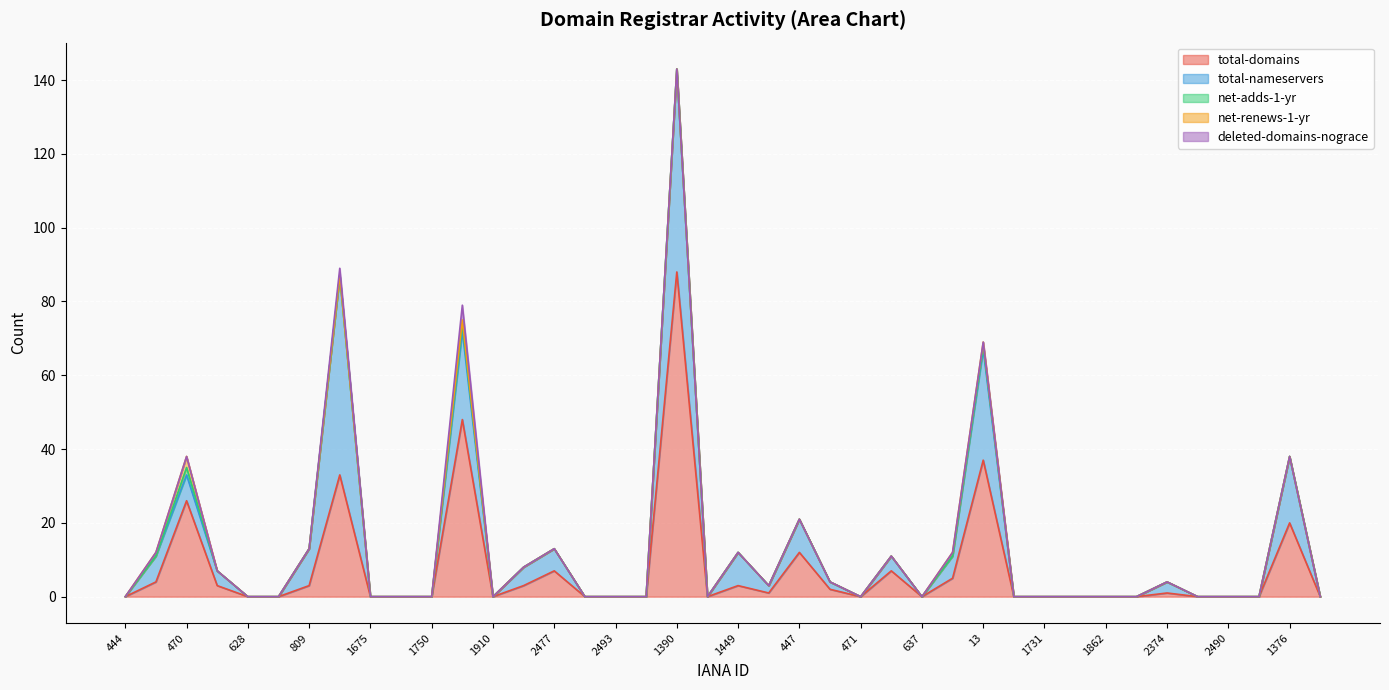

Between 2485 and 1755, which series saw the biggest shift?

total-domains